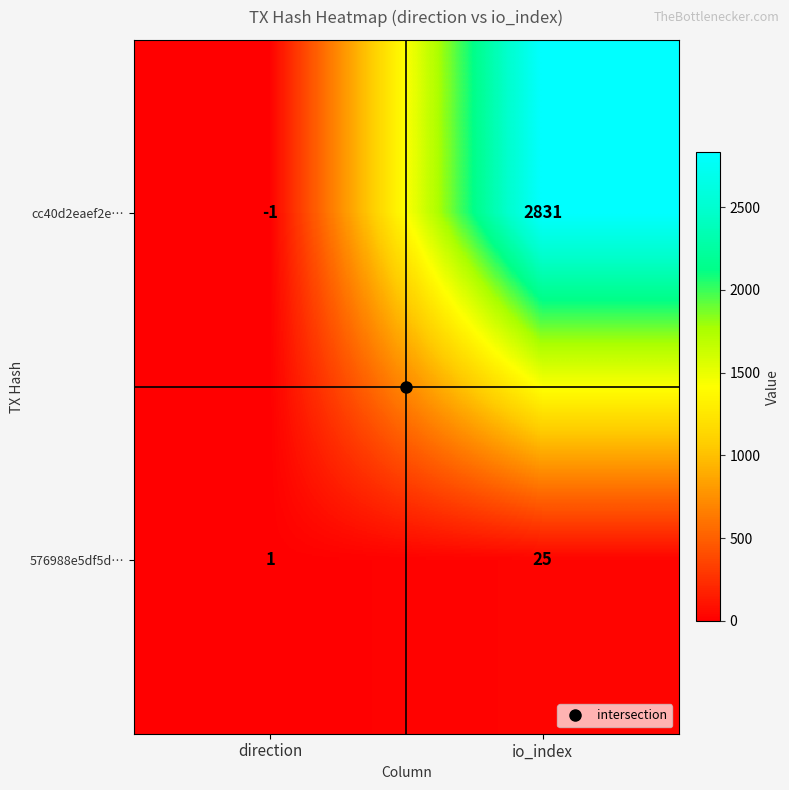

At which category does the chart reach its peak across all series?

io_index